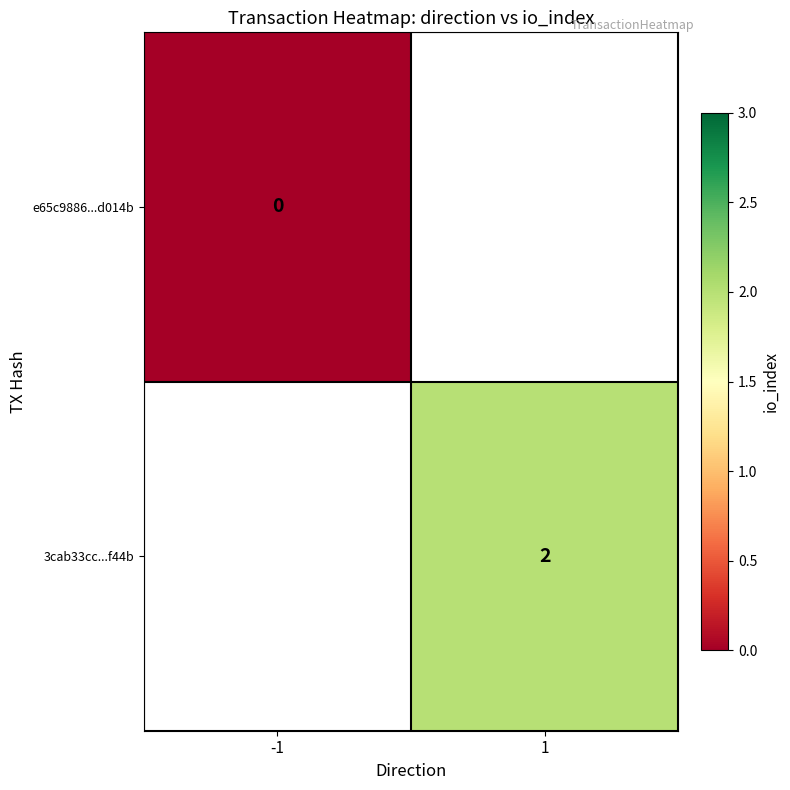

The value of 3cab33cc...f44b at 1 is 2. True or false?

True